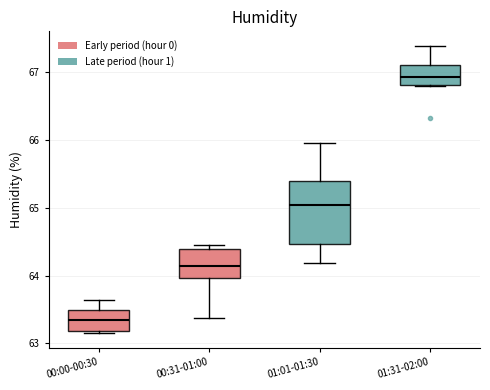

Comparing the boxes themselves (not the whiskers), which one is the tallest?

01:01-01:30